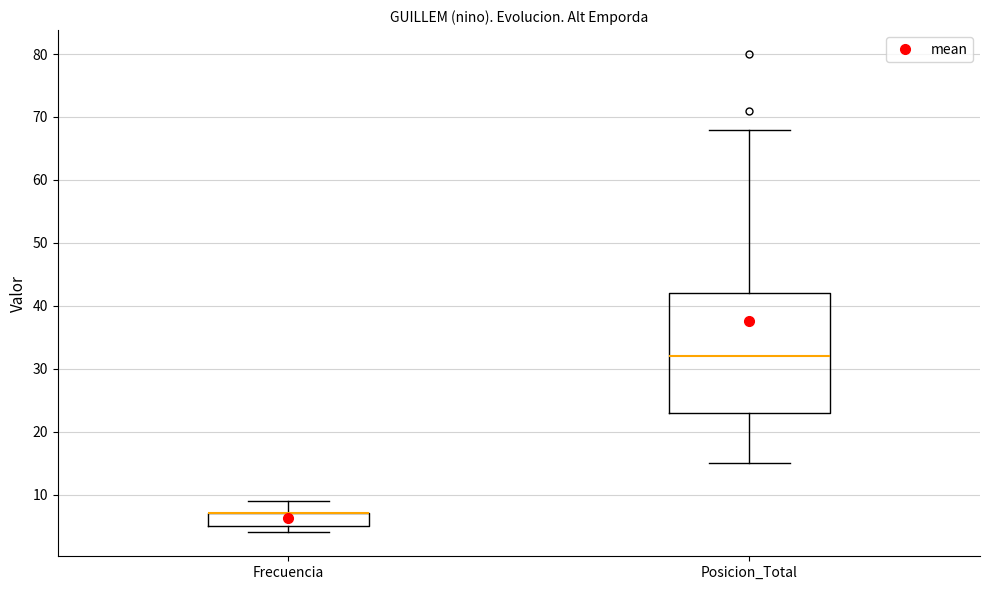

Reading left to right, read every box against the y-axis: the position of its median line, the range the box covers, and the ends of its whiskers. The values are not printed on the chart, so give them approximately, as read against the axis.

Frecuencia: median 7 (drawn on the box's upper edge), box 5 to 7, whiskers 4 to 9
Posicion_Total: median 32, box 23 to 42, whiskers 15 to 68